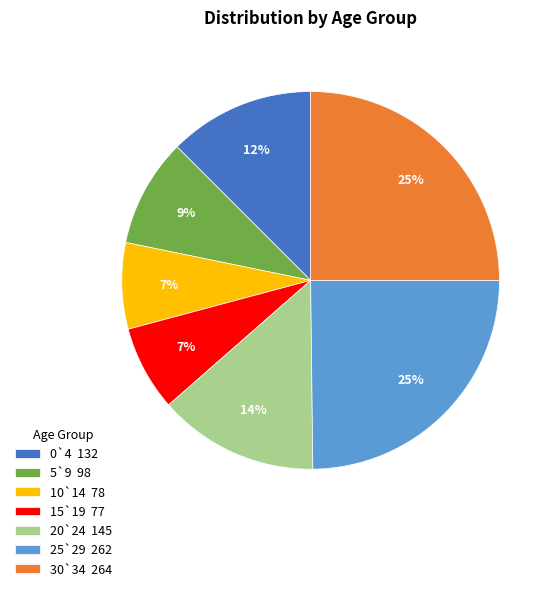

Approximately how many times larger is the value at 30`34 compared to 20`24?

1.8